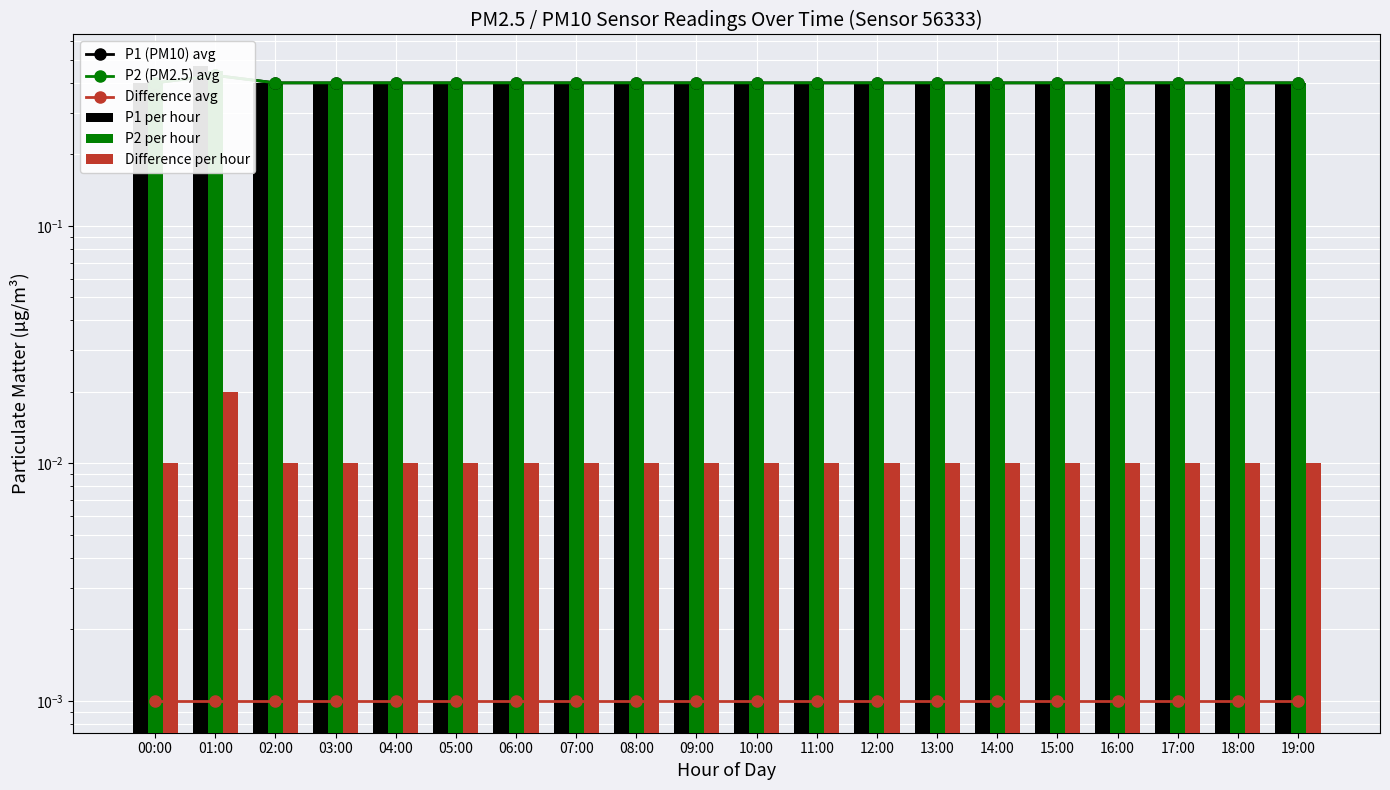

Which category has the highest value in the P2 (PM2.5) avg series?

01:00